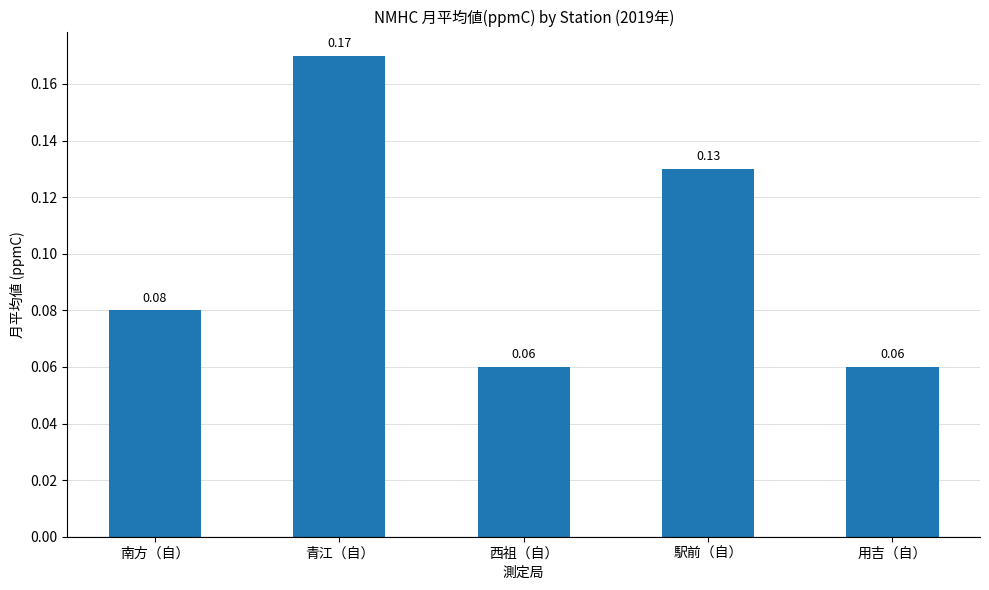

Are the bars horizontal?

No